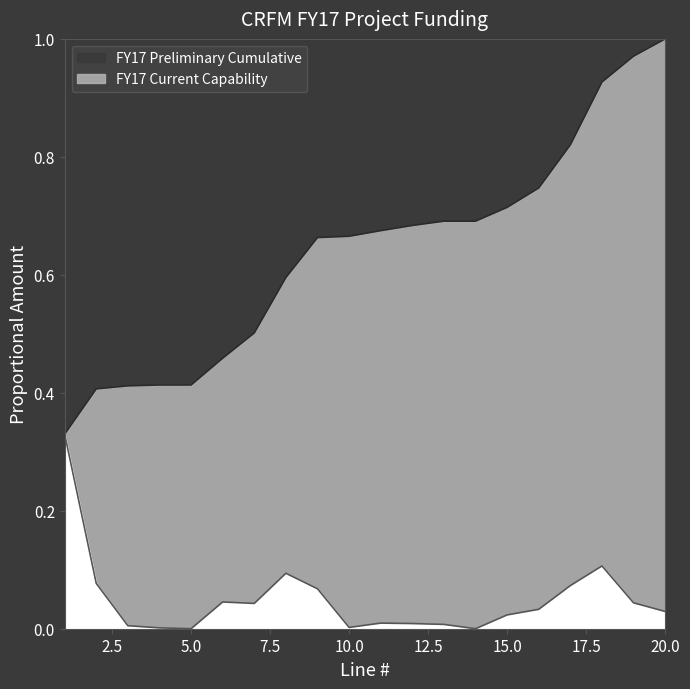

At which label is FY17 Preliminary Cumulative closest to 0?

1